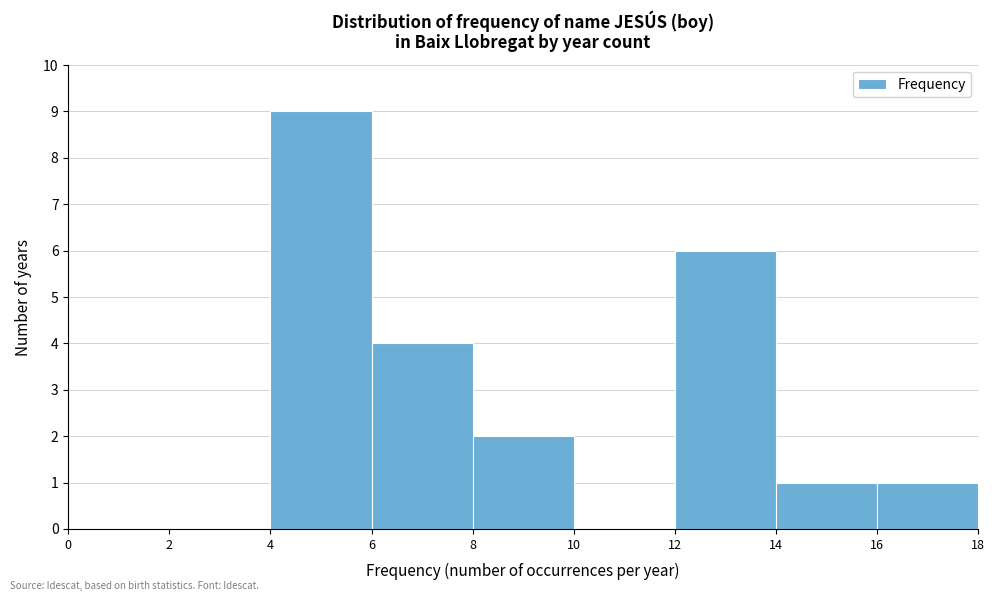

Reading left to right, transcribe this chart: for each bar, give the range it covers on the x-axis and its height. The values are not printed on the chart, so give them approximately, as read against the axis.

0 to 2: 0
2 to 4: 0
4 to 6: 9
6 to 8: 4
8 to 10: 2
10 to 12: 0
12 to 14: 6
14 to 16: 1
16 to 18: 1